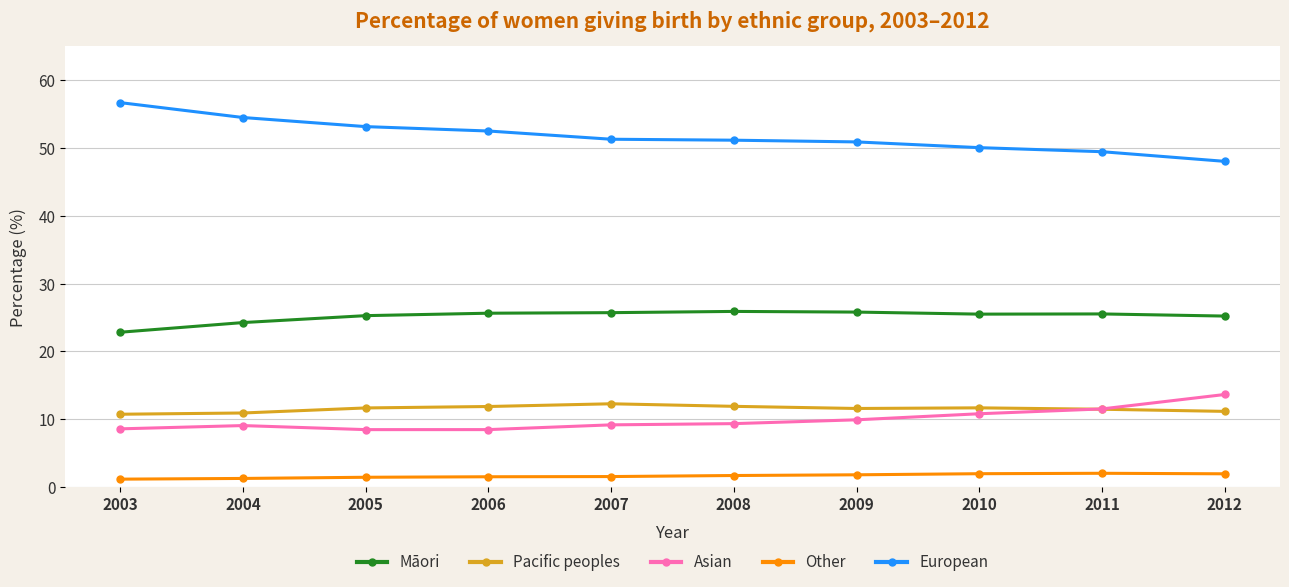

How many series are shown in this chart?

5